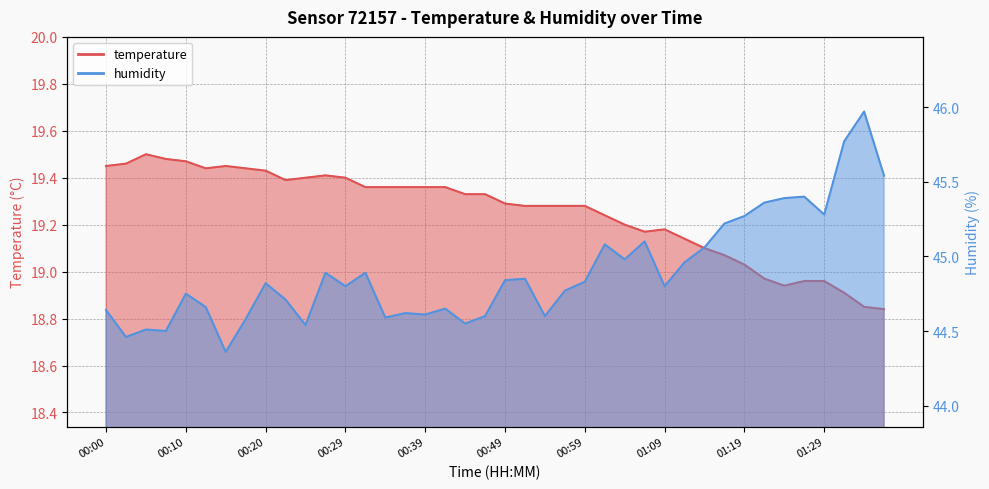

At which category does the chart reach its minimum across all series?

01:37